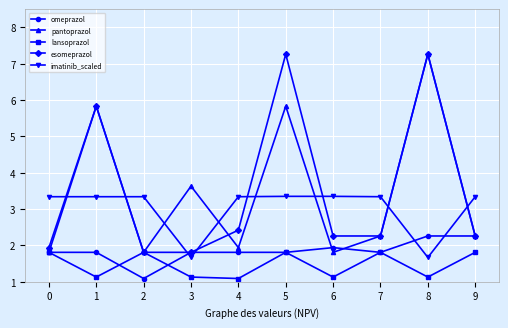

Which series has the largest total across all categories?

esomeprazol